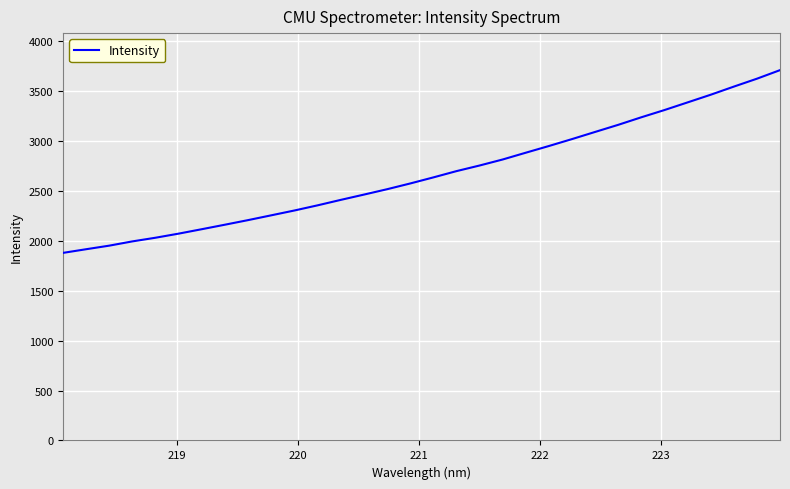

What is the difference between the maximum and minimum values?

1831.1